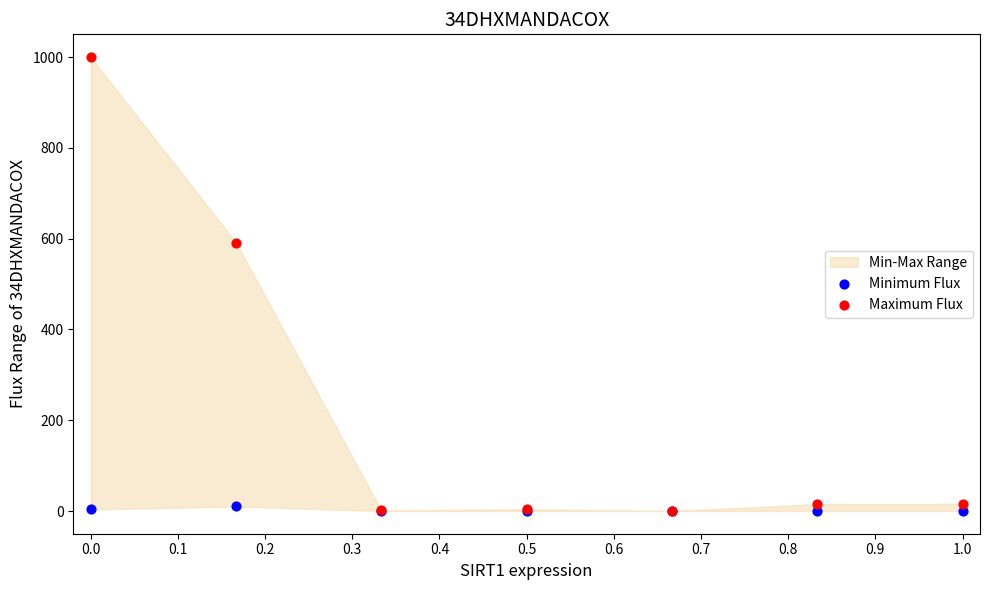

In the Maximum Flux series, what Y value is closest to 500?

591.3